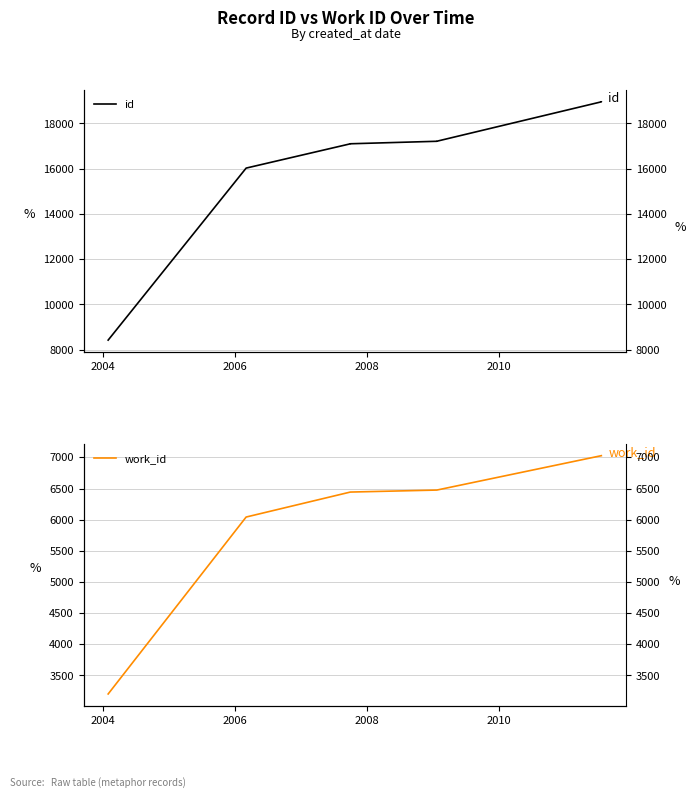

Which series has the largest total across all categories?

id